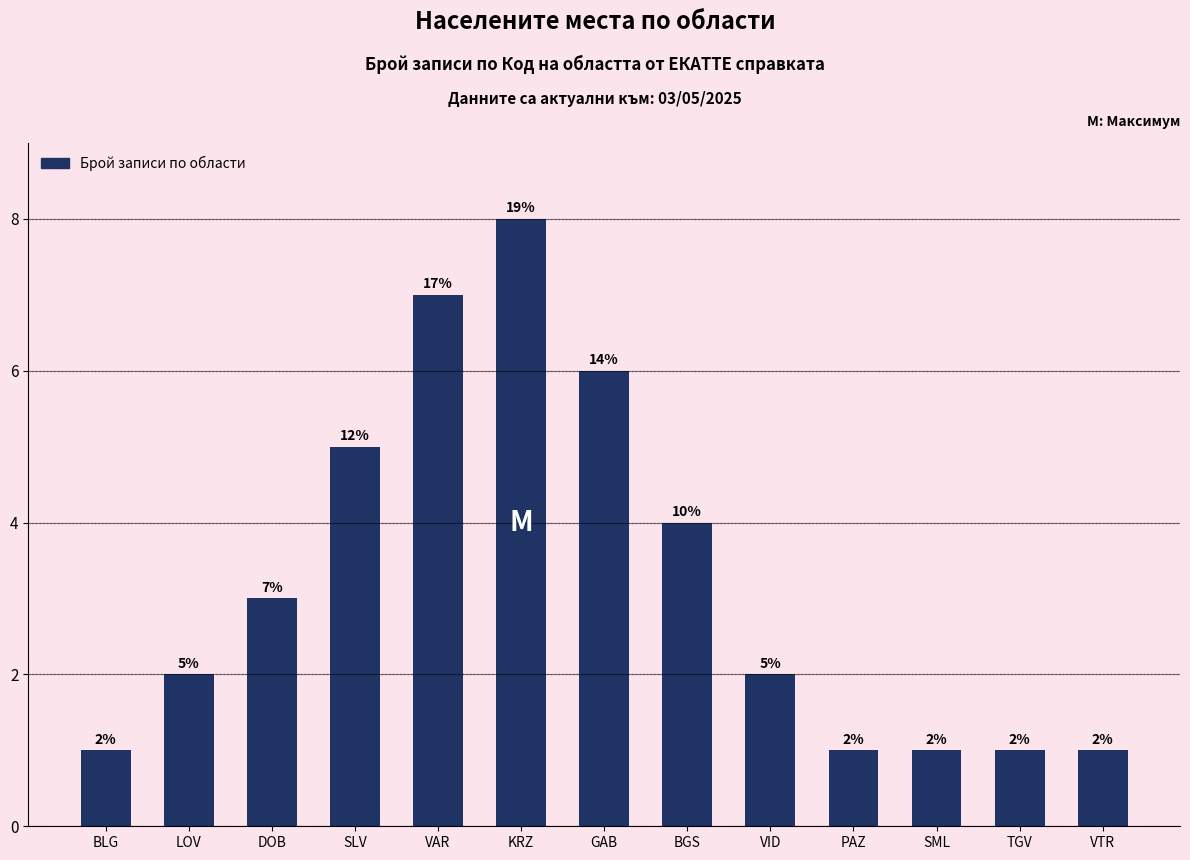

What is the sum of the values at LOV and VID?

4